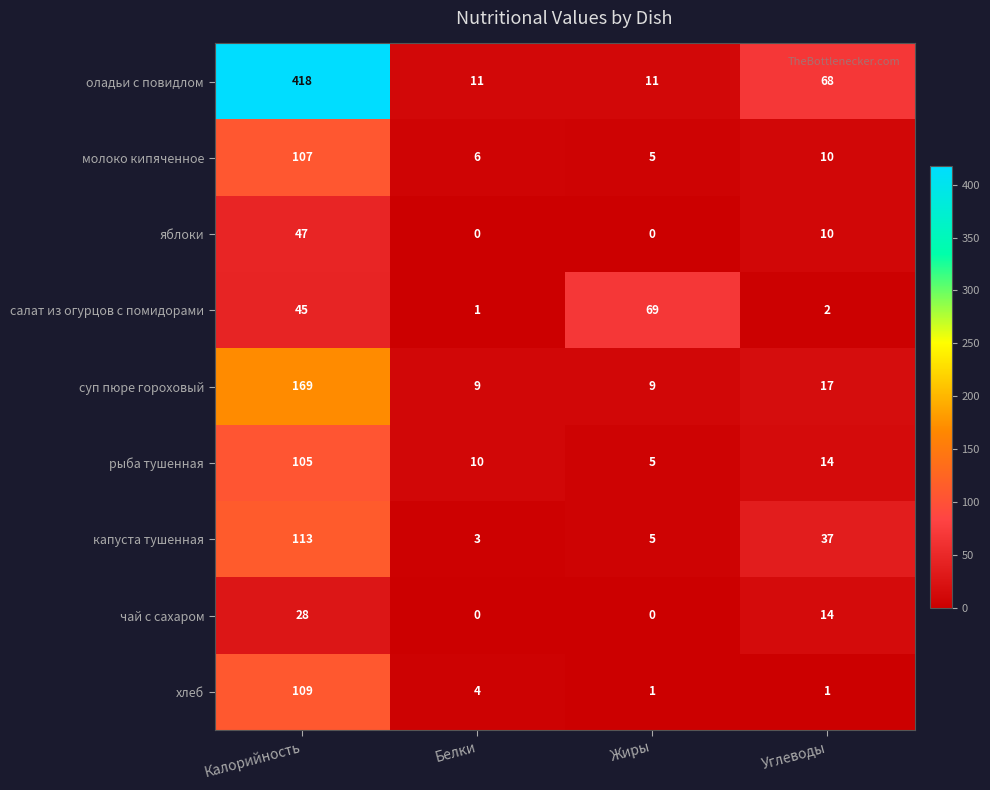

Where is оладьи с повидлом nearest to the value 214?

Углеводы